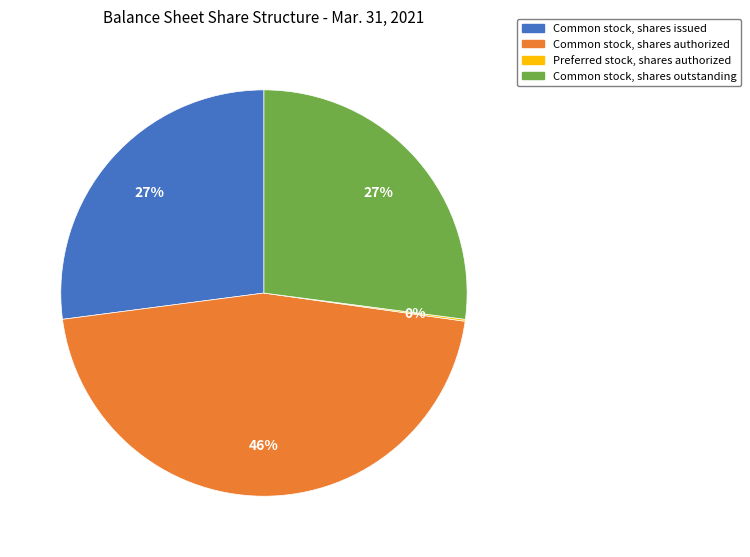

Does any single category account for the majority?

No